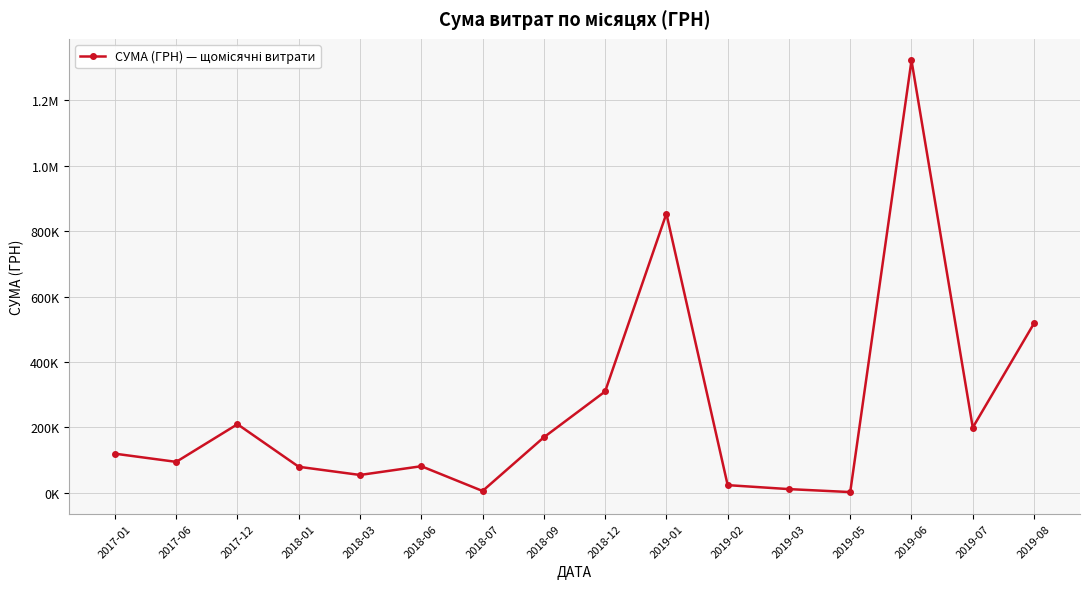

Reading left to right, what are all the values shown in this chart?

120000.0	95000.0	210000.0	80000.0	55000.0	81740.0	6106.4	170000.0	310000.0	853077.2	23958.9	11818.4	2760.9	1320910.0	199818.3	518145.3